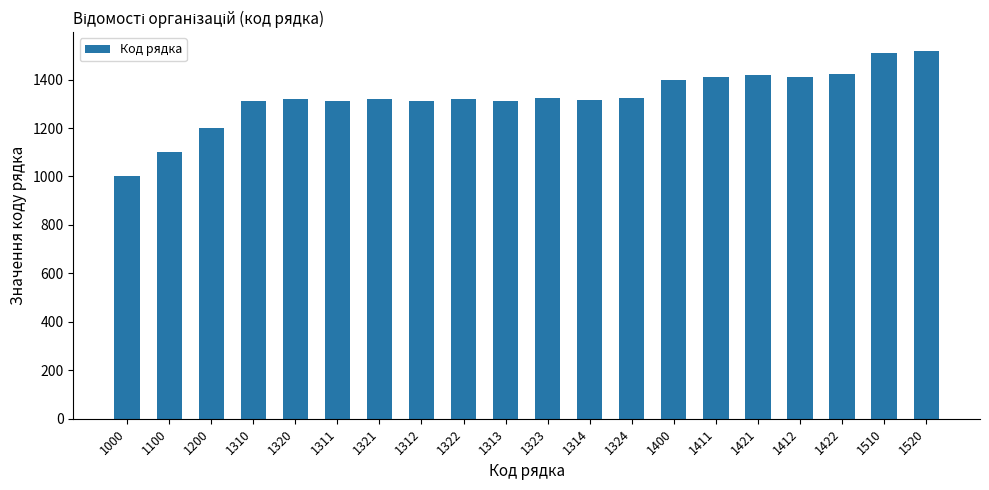

What is the change in value from 1323 to 1412?

+89